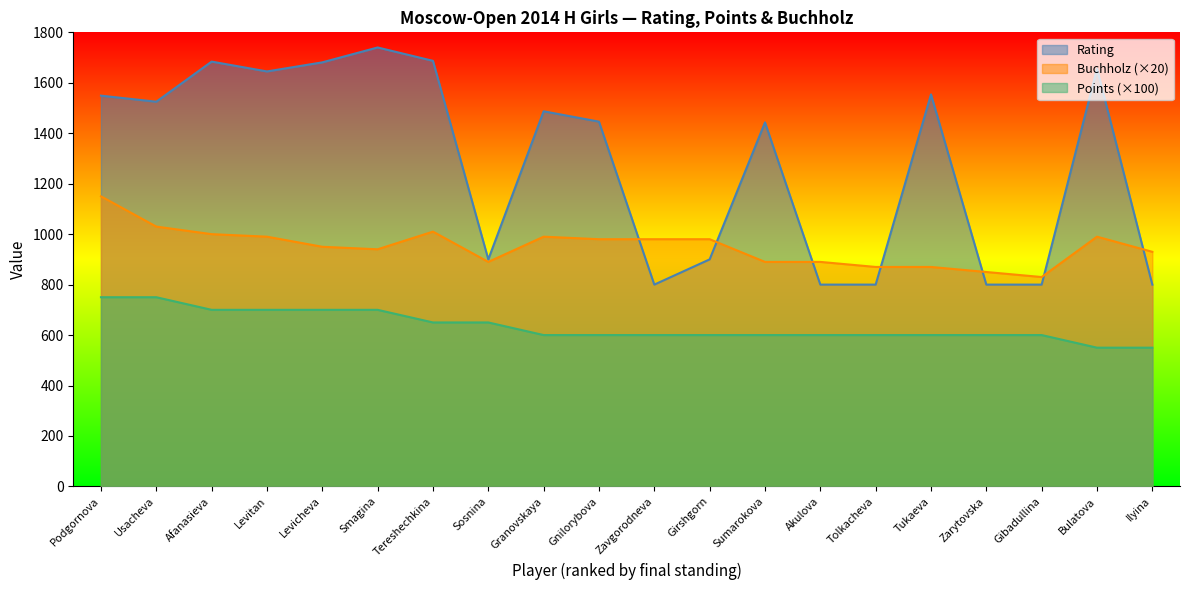

List the series in order of their overall mean, lowest first.

Points (×100), Buchholz (×20), Rating